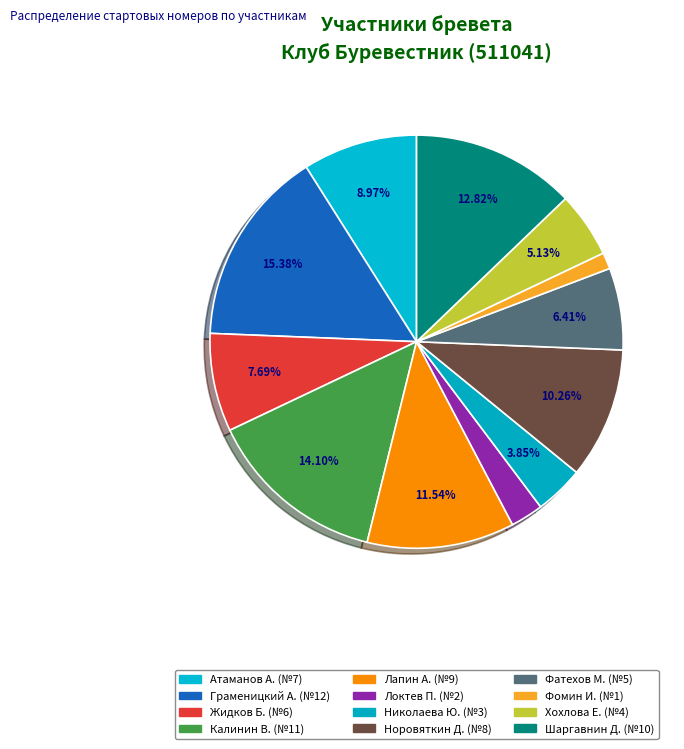

To the nearest percent, what is the average slice percentage?

8%